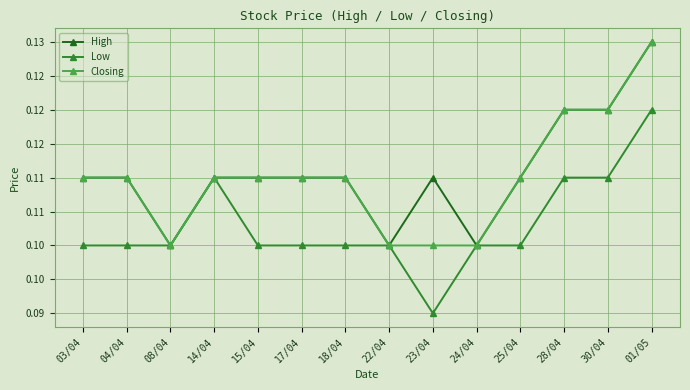

Is this an area chart (filled region under the line)?

No